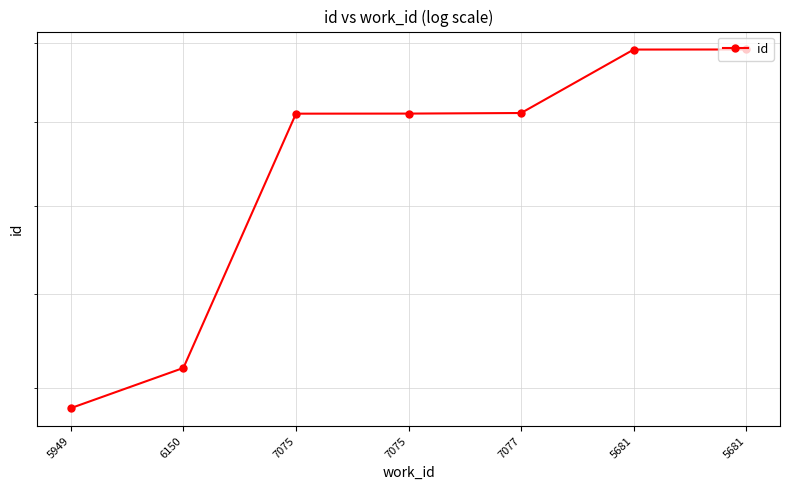

What is the value of the 2nd point from the left?

16209